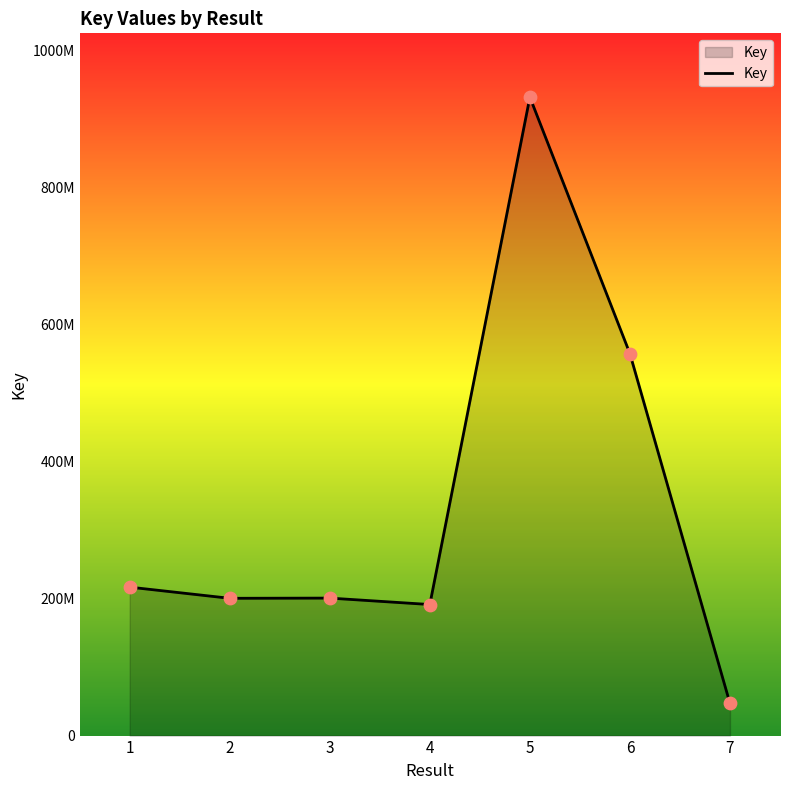

Approximately how many times larger is the value at 5 compared to 2?

4.7